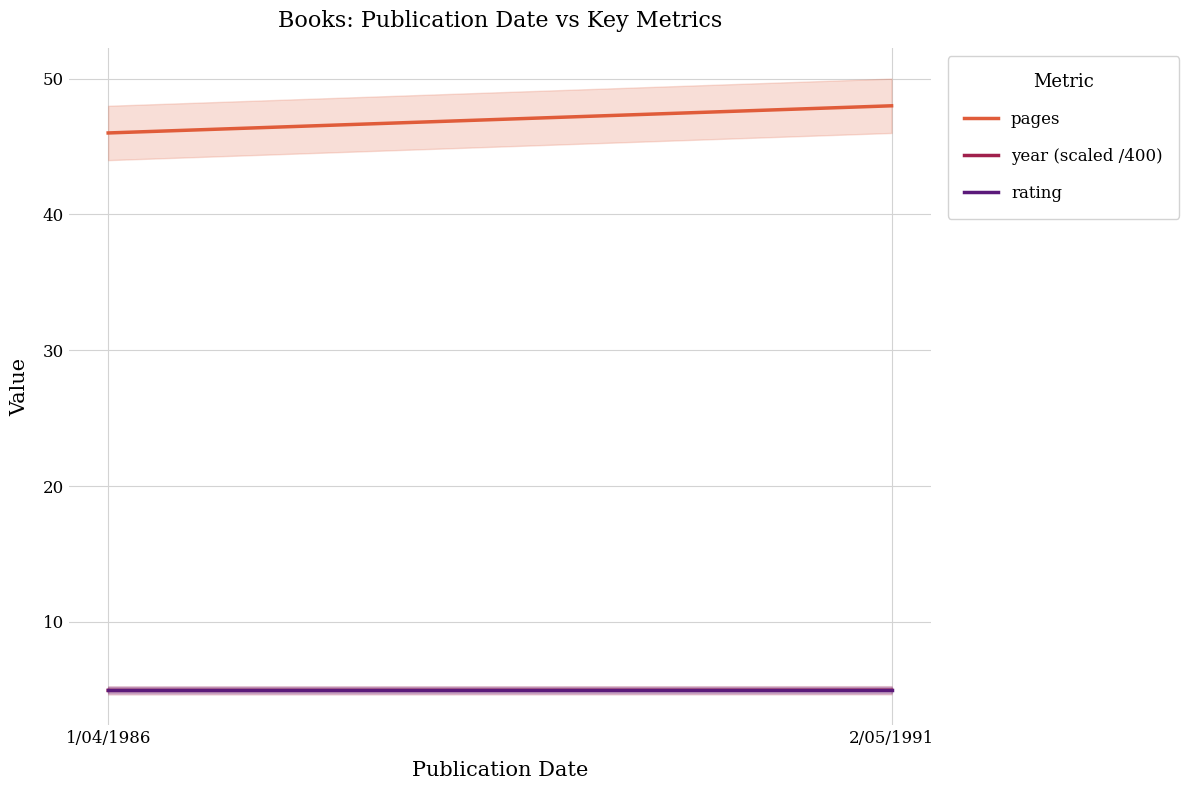

How many distinct data groups are displayed?

3